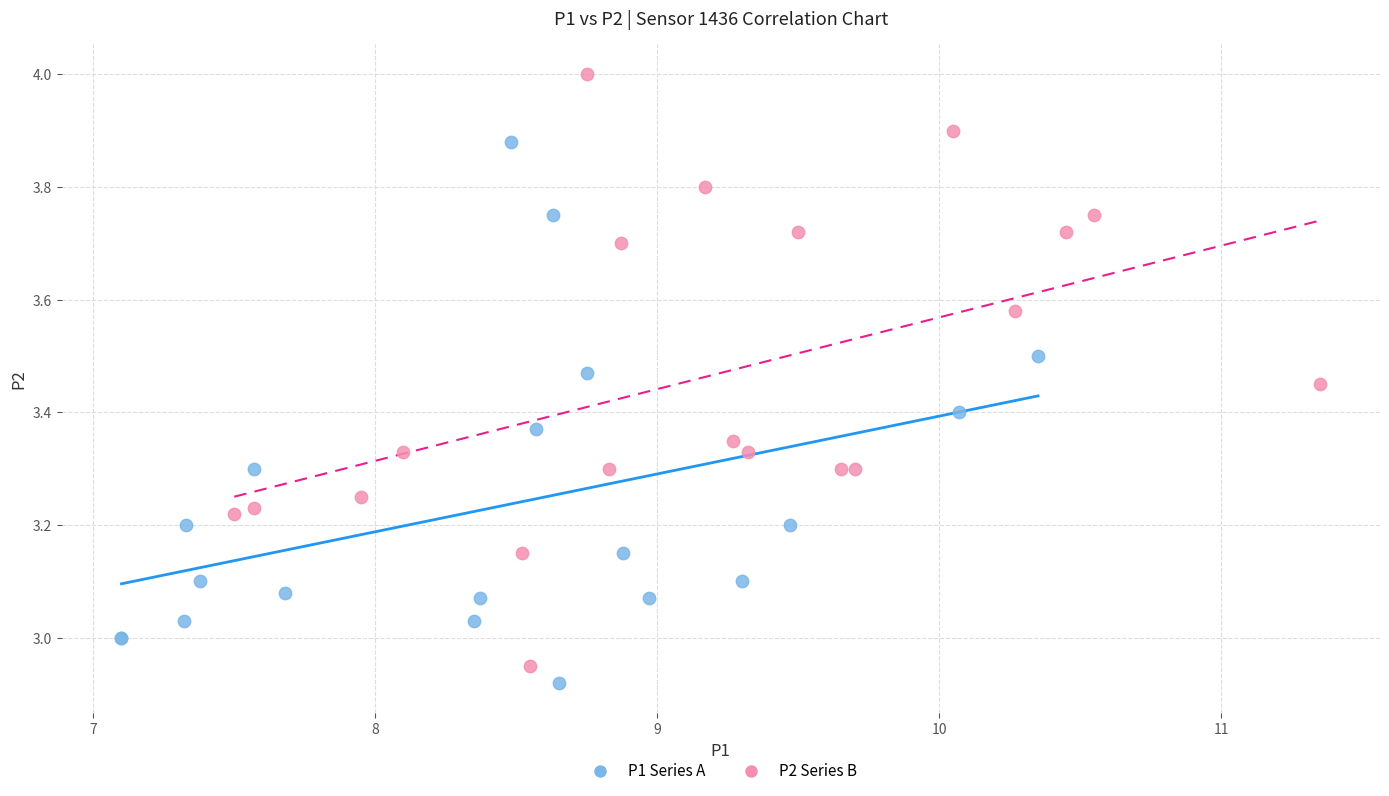

Which series has the largest Y range (max minus min)?

P2 Series B